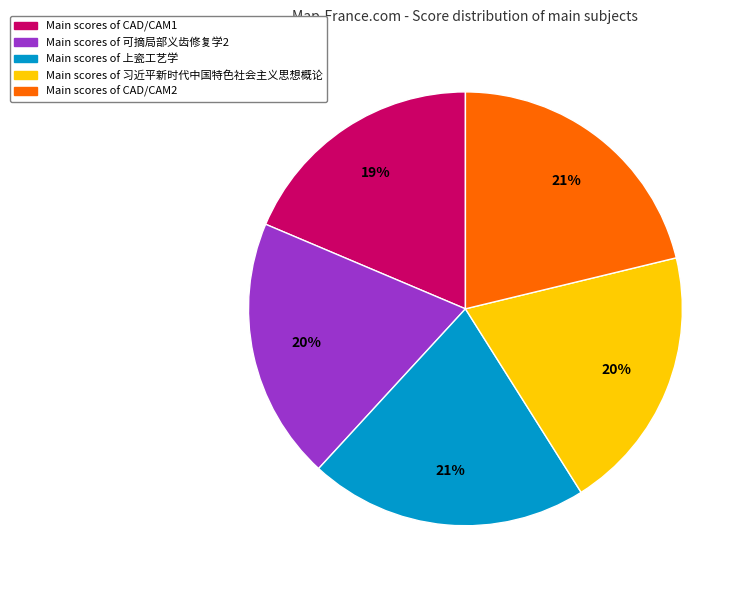

To the nearest percent, what is the average slice percentage?

20%